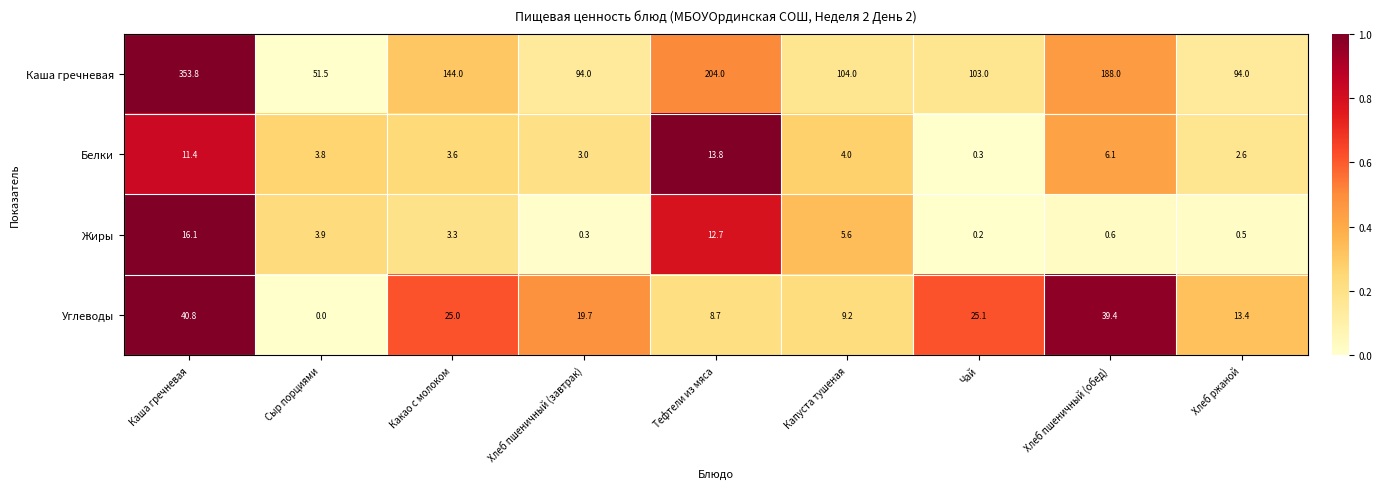

List the series in order of their peak value, lowest first.

Белки, Жиры, Углеводы, Каша гречневая